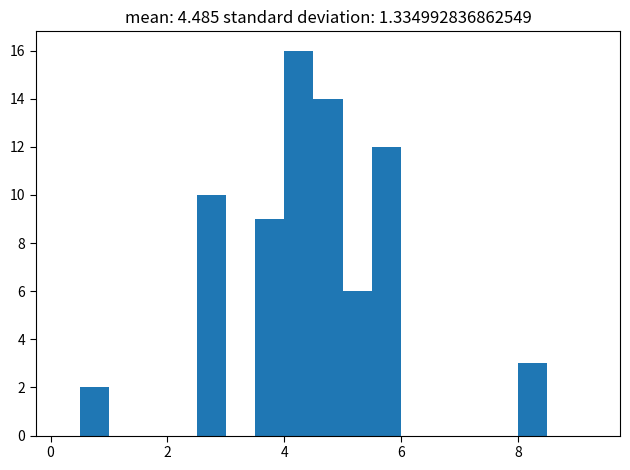

Around what value on the x-axis is the tallest bar? Give the approximate position of its centre, as read against the axis.

4.2